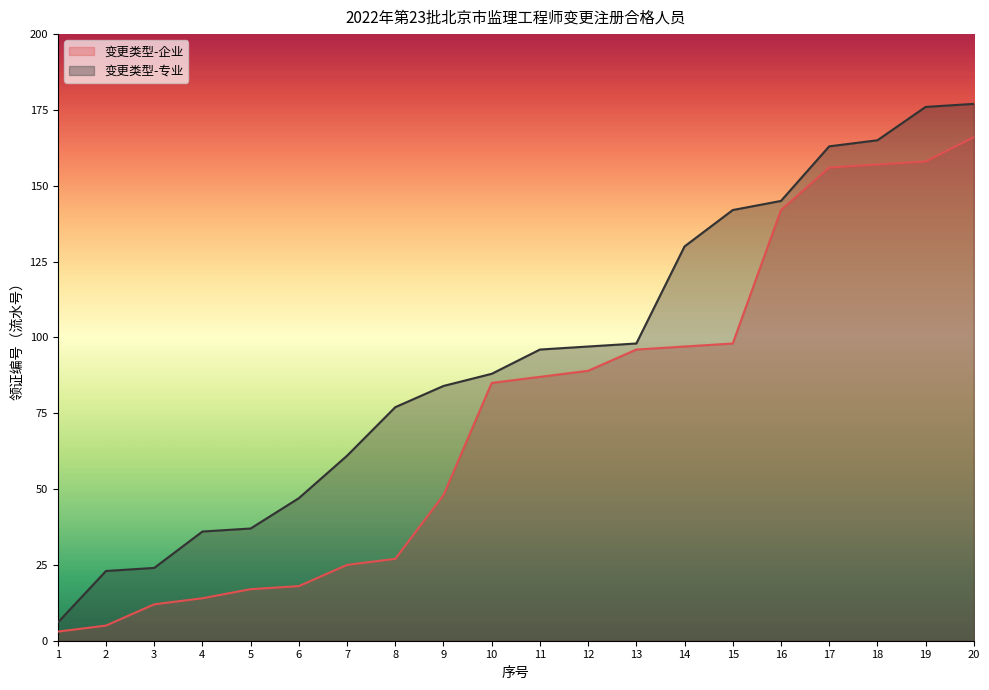

Rank the series by their average value, from highest to lowest.

变更类型-专业, 变更类型-企业